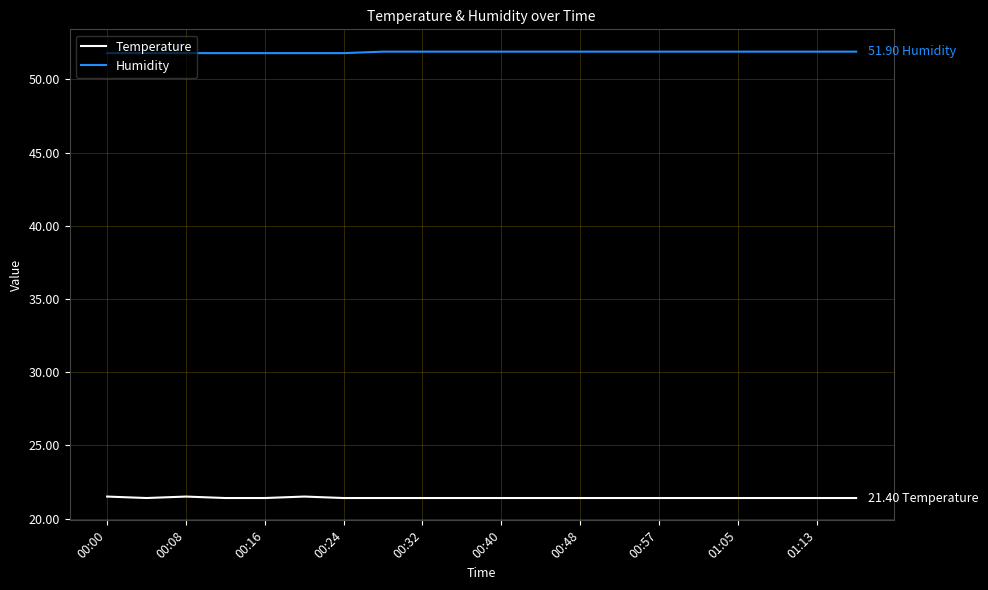

True or false: Temperature and Humidity intersect in this chart.

False